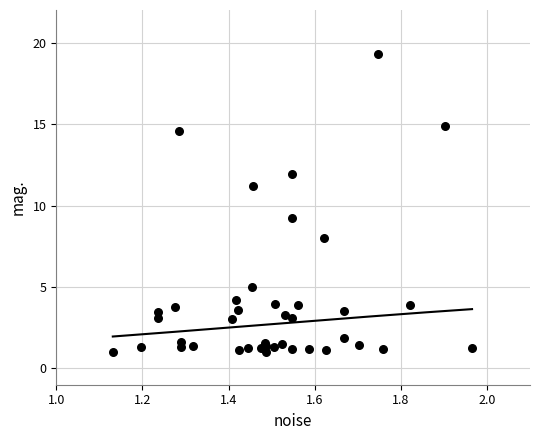

What Y value in the scatter plot is closest to 10?

9.2